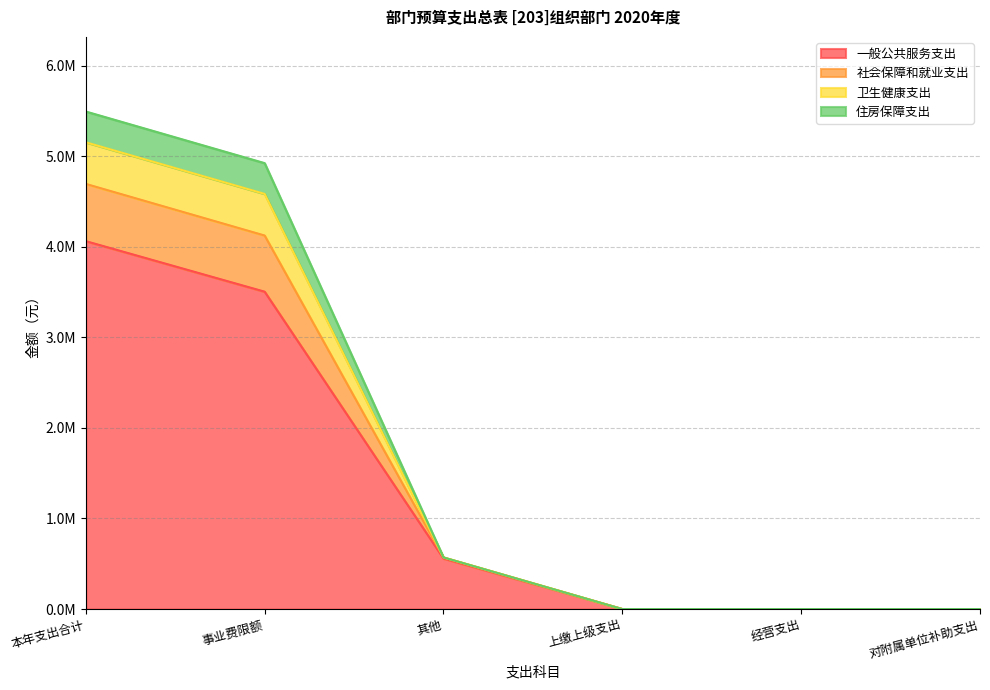

What is the difference between the 一般公共服务支出 values at 其他 and 本年支出合计?

3503743.3